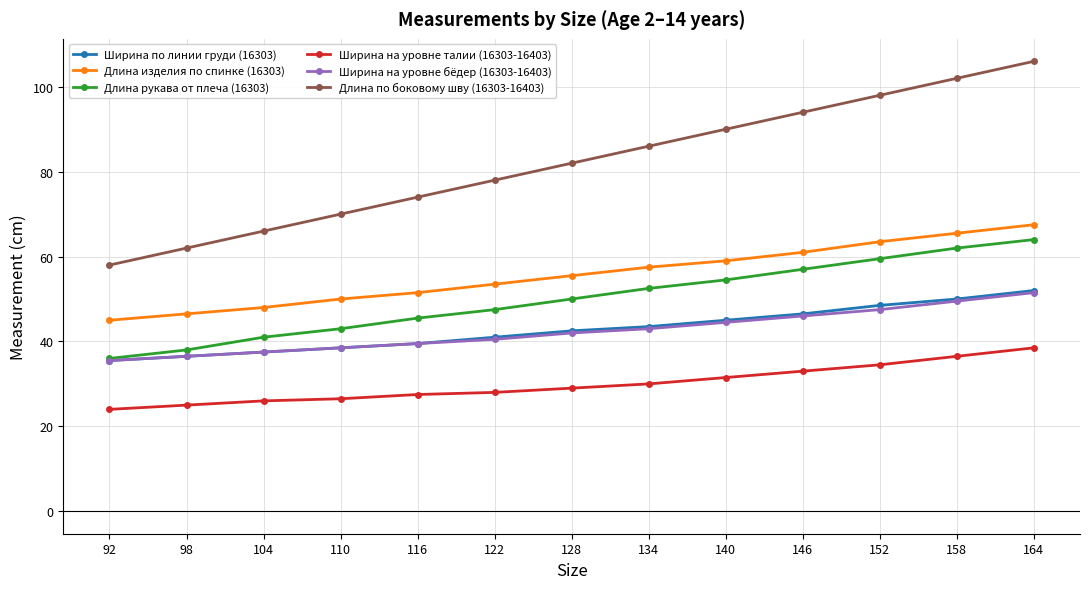

What is the difference between the highest and lowest values at 140?

58.5